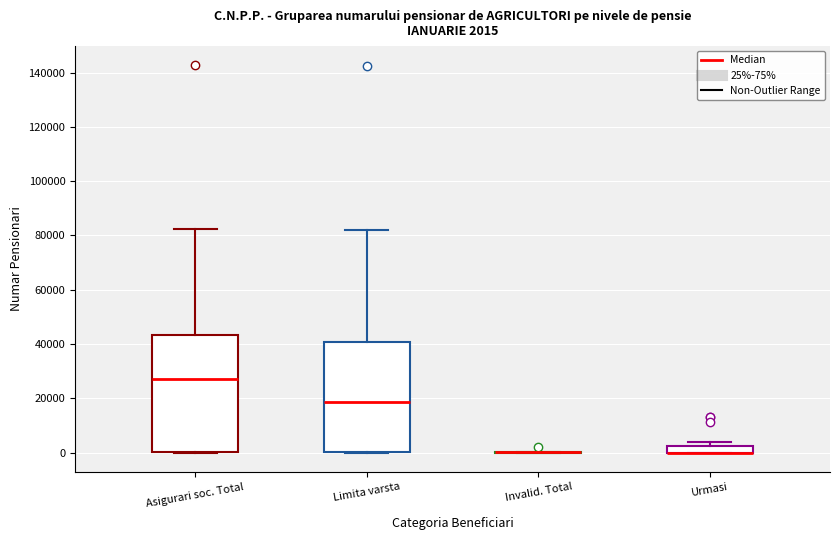

Comparing the boxes themselves (not the whiskers), which one is the tallest?

Asigurari soc. Total